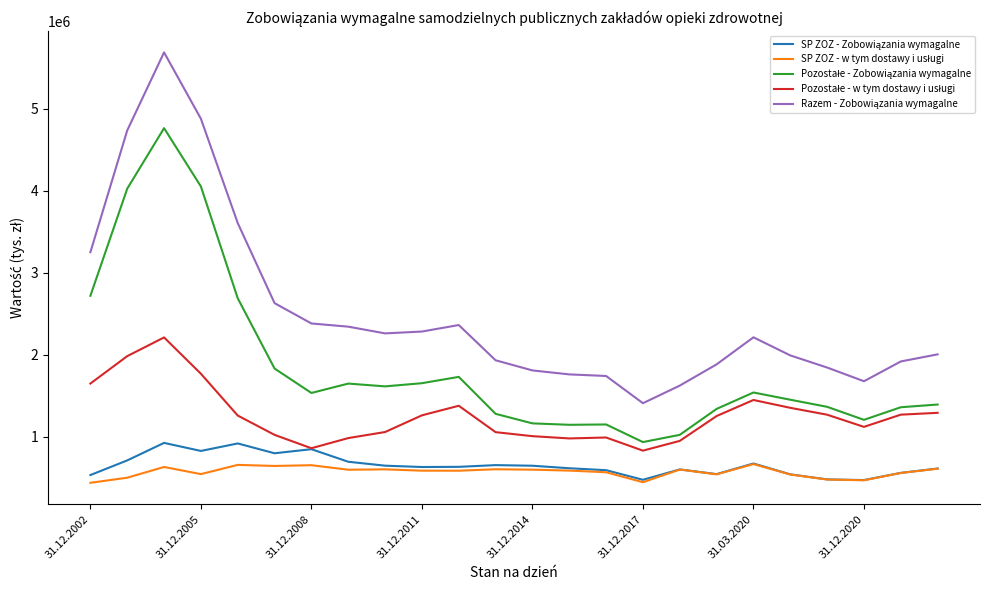

What is the smallest value displayed?

437329